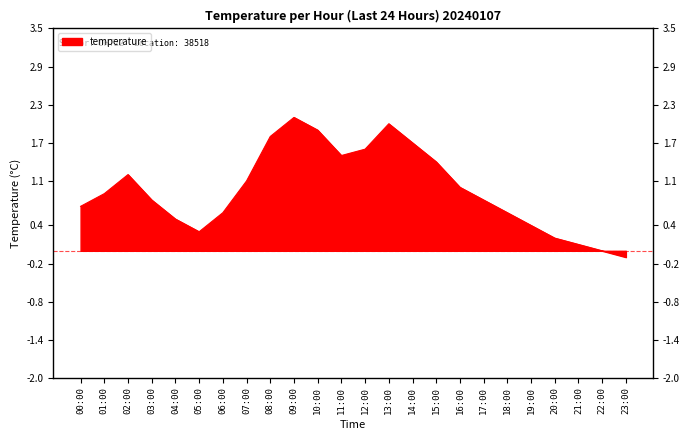

How many values are below 0?

1